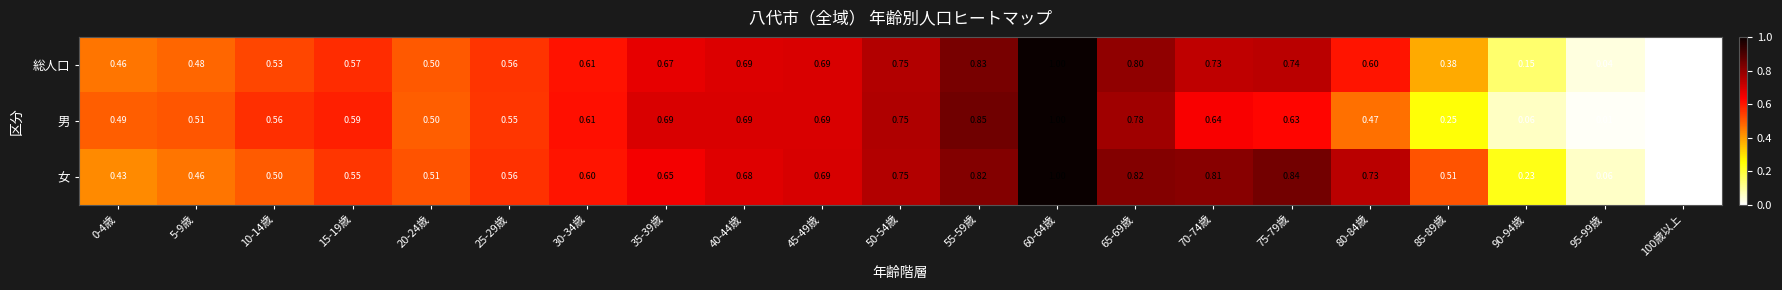

Is the value of 総人口 at 70-74歳 greater than the value of 男 at 15-19歳?

Yes